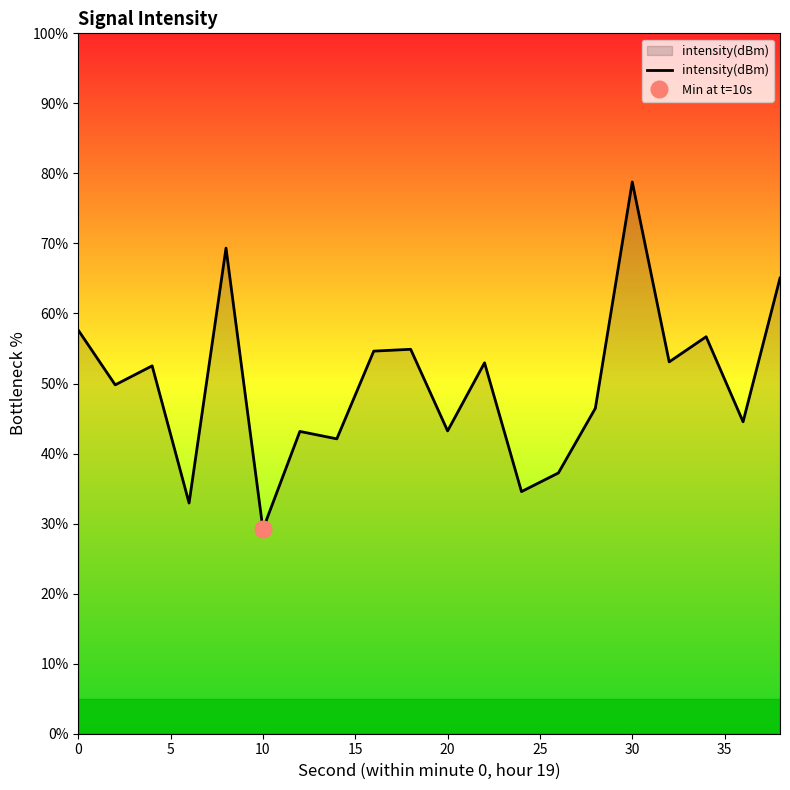

Is it true that intensity(dBm) equals 9.6 at 10?

False